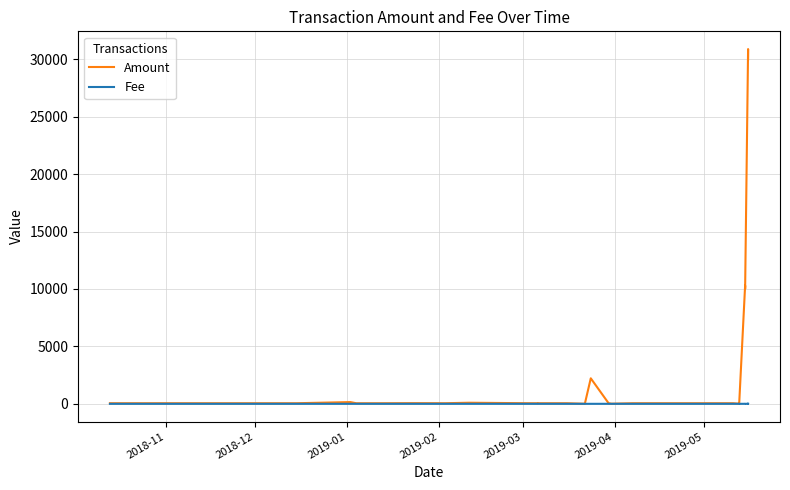

True or false: Amount and Fee cross at least once.

False